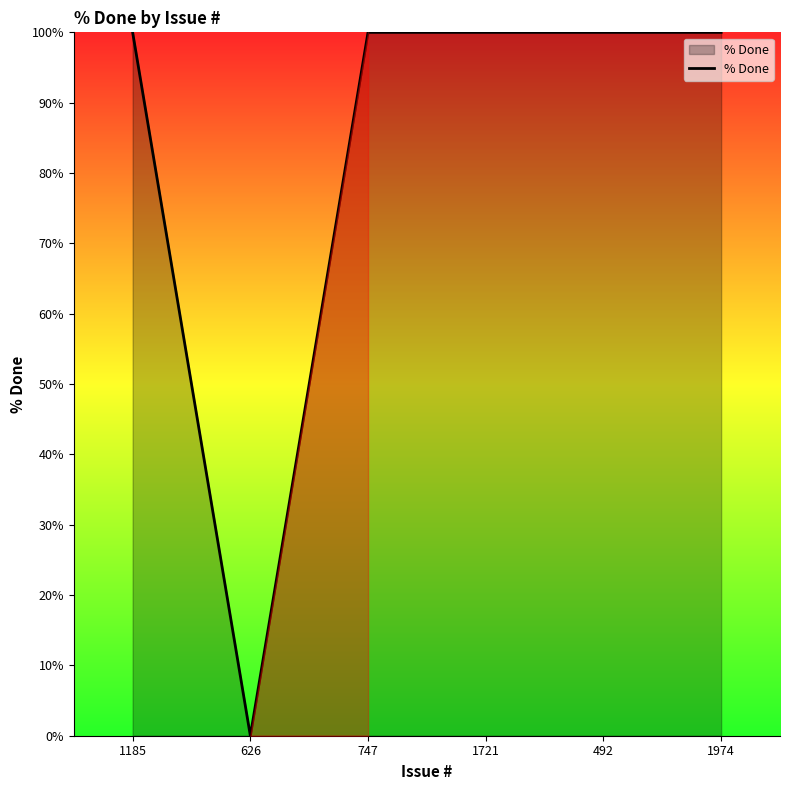

What is the difference between the maximum and minimum values?

100